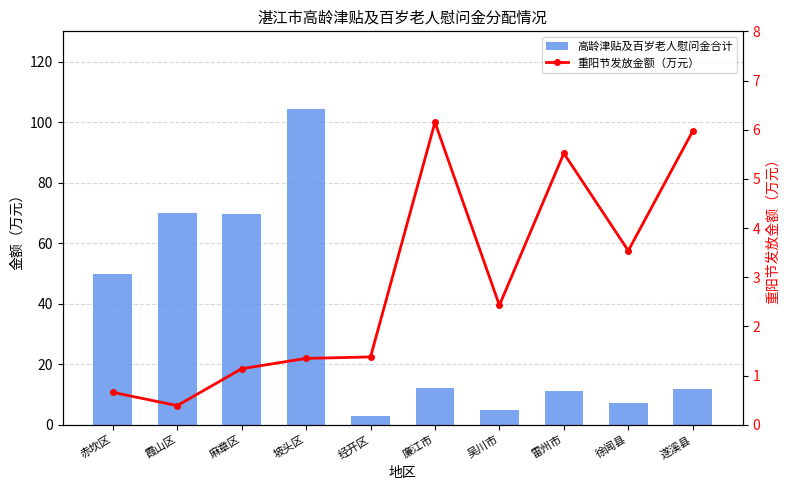

Rank the series by their average value, from highest to lowest.

高龄津贴及百岁老人慰问金合计, 重阳节发放金额（万元）